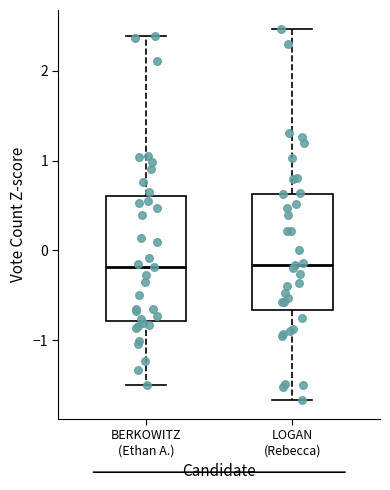

Reading left to right, transcribe this box plot: for each box, give where its median line is, the range the box spans, and where its two whiskers end, as read against the y-axis. The values are not printed on the chart, so give them approximately, as read against the axis.

BERKOWITZ (Ethan A.): median -0.2, box -0.8 to 0.6, whiskers -1.5 to 2.4
LOGAN (Rebecca): median -0.2, box -0.7 to 0.6, whiskers -1.7 to 2.5